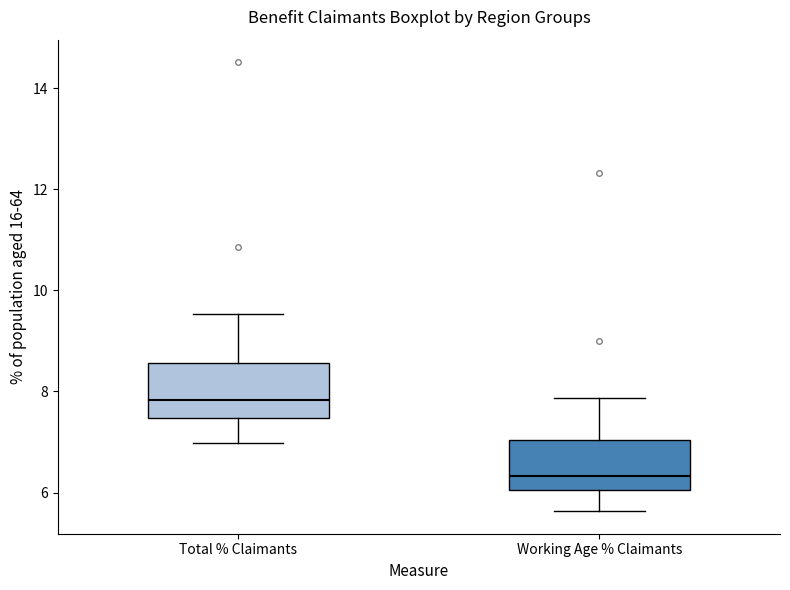

Reading left to right, transcribe this box plot: for each box, give where its median line is, the range the box spans, and where its two whiskers end, as read against the y-axis. The values are not printed on the chart, so give them approximately, as read against the axis.

Total % Claimants: median 7.8, box 7.4 to 8.6, whiskers 7.0 to 9.6
Working Age % Claimants: median 6.4, box 6.0 to 7.0, whiskers 5.6 to 7.8